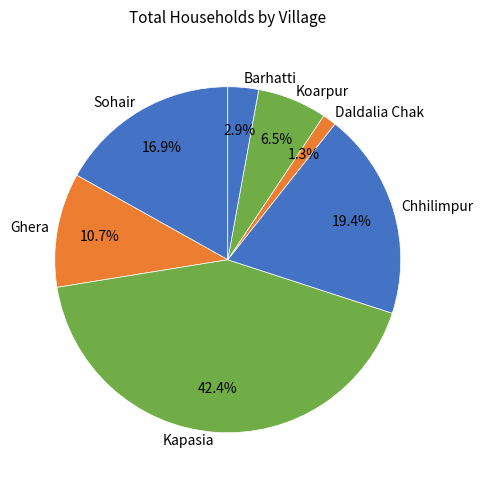

Is there a majority slice in this chart?

No